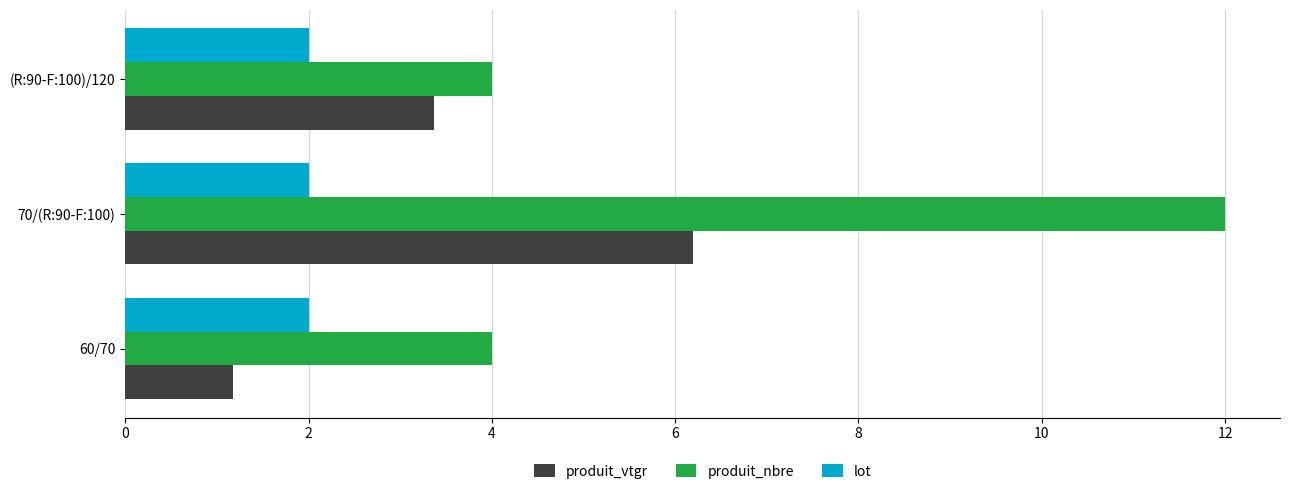

Which label corresponds to the largest value in the chart?

70/(R:90-F:100)